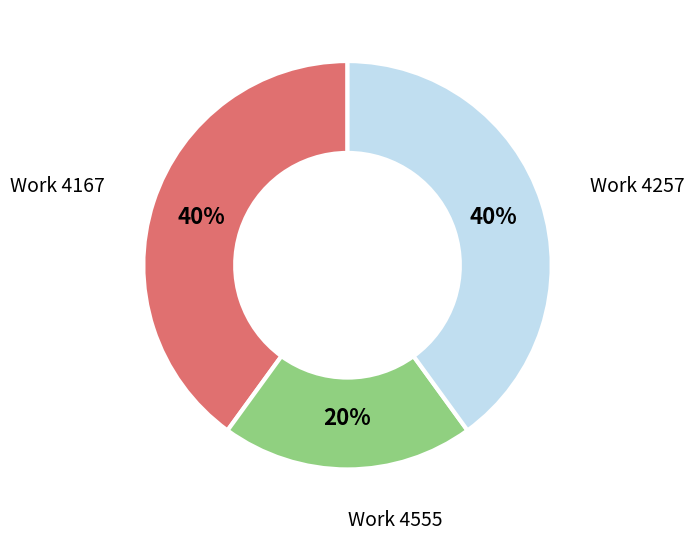

Which category has the smallest portion of the pie?

Work 4555